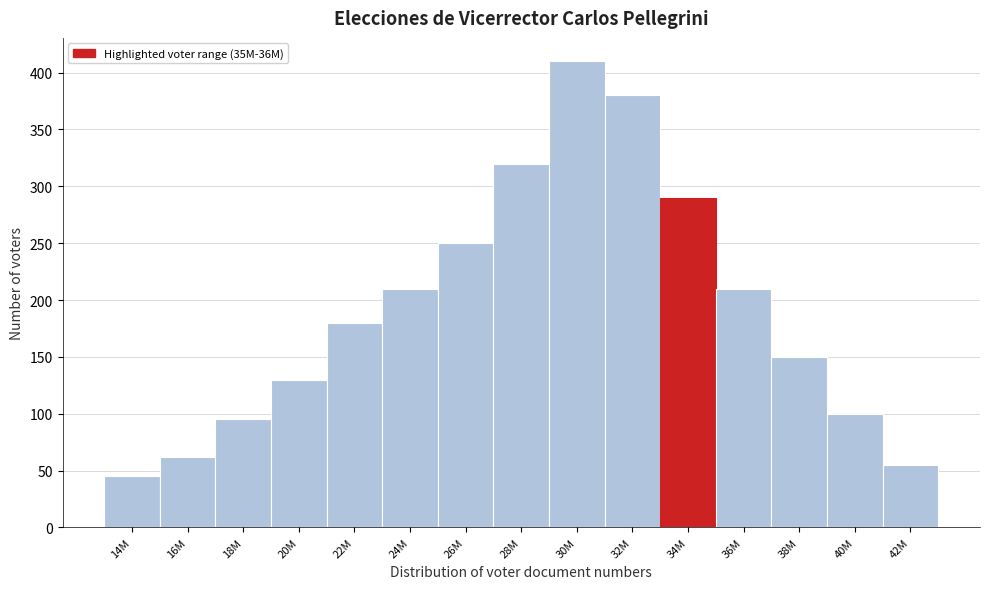

Reading right to left, what are all the values shown in this chart?

42M=55	40M=100	38M=150	36M=210	34M=290	32M=380	30M=410	28M=320	26M=250	24M=210	22M=180	20M=130	18M=95	16M=62	14M=45